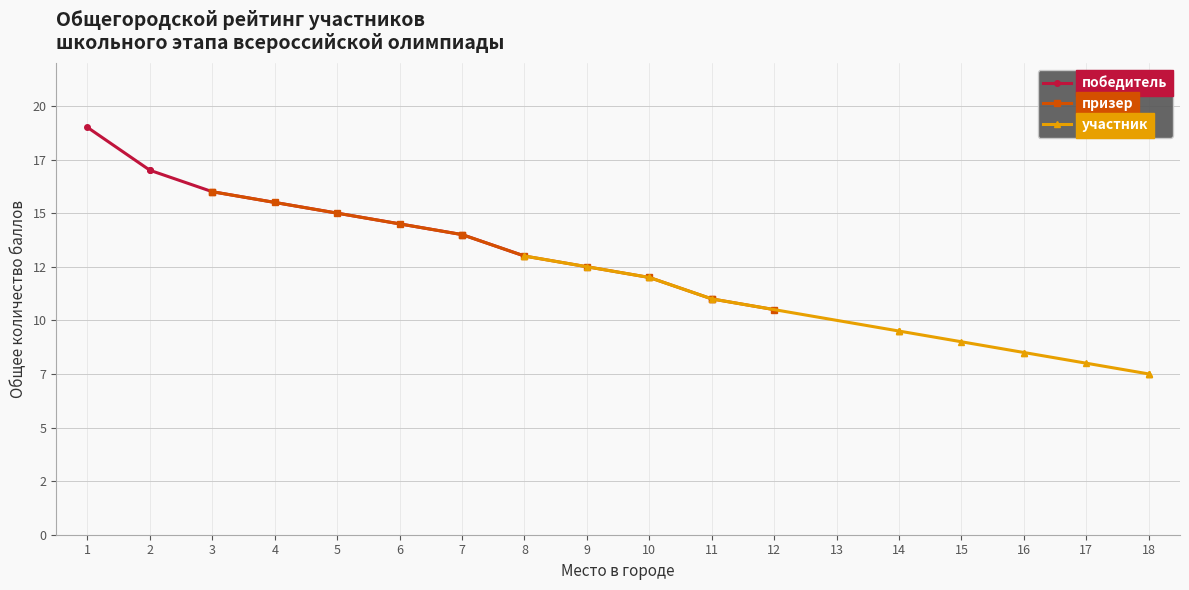

The победитель series shows 28.4 at 3. True or false?

False